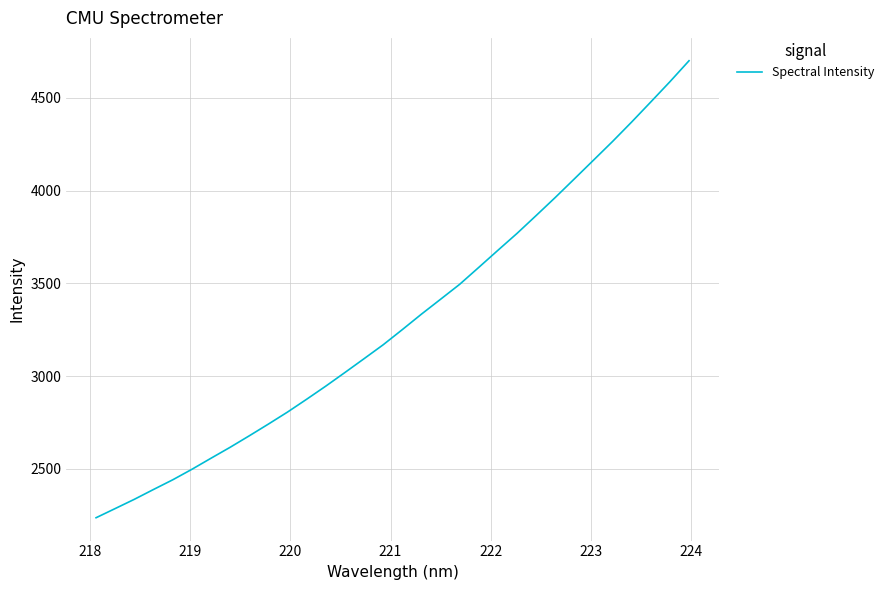

What is the minimum value shown in the chart?

2236.5